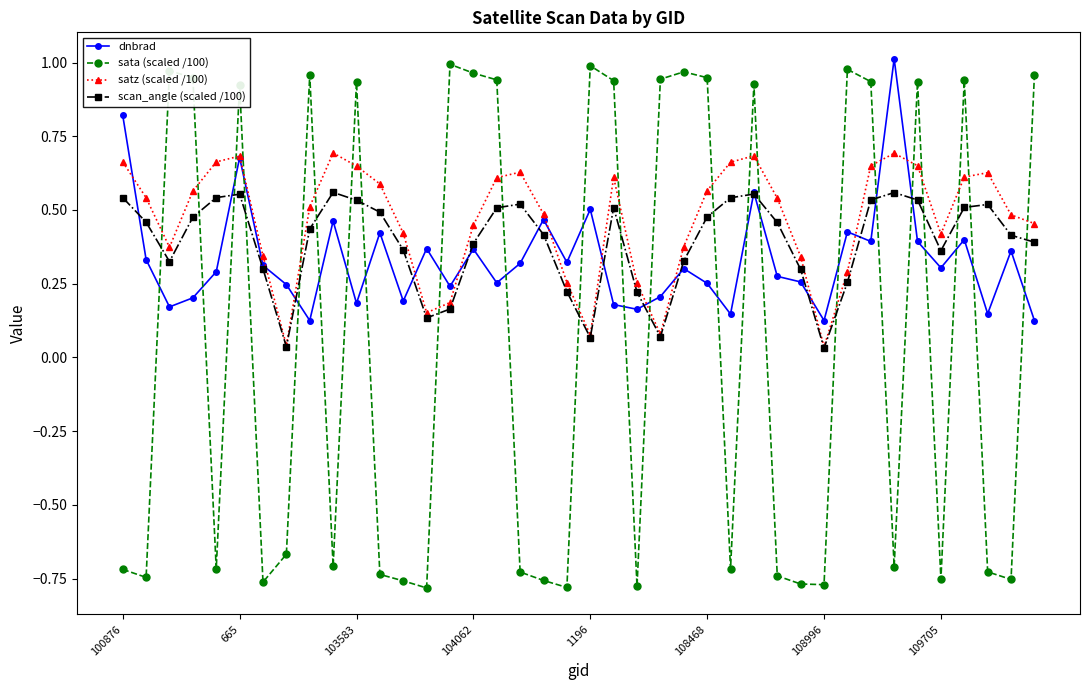

Which series ends up on top after the final intersection of sata (scaled /100) and scan_angle (scaled /100)?

sata (scaled /100)